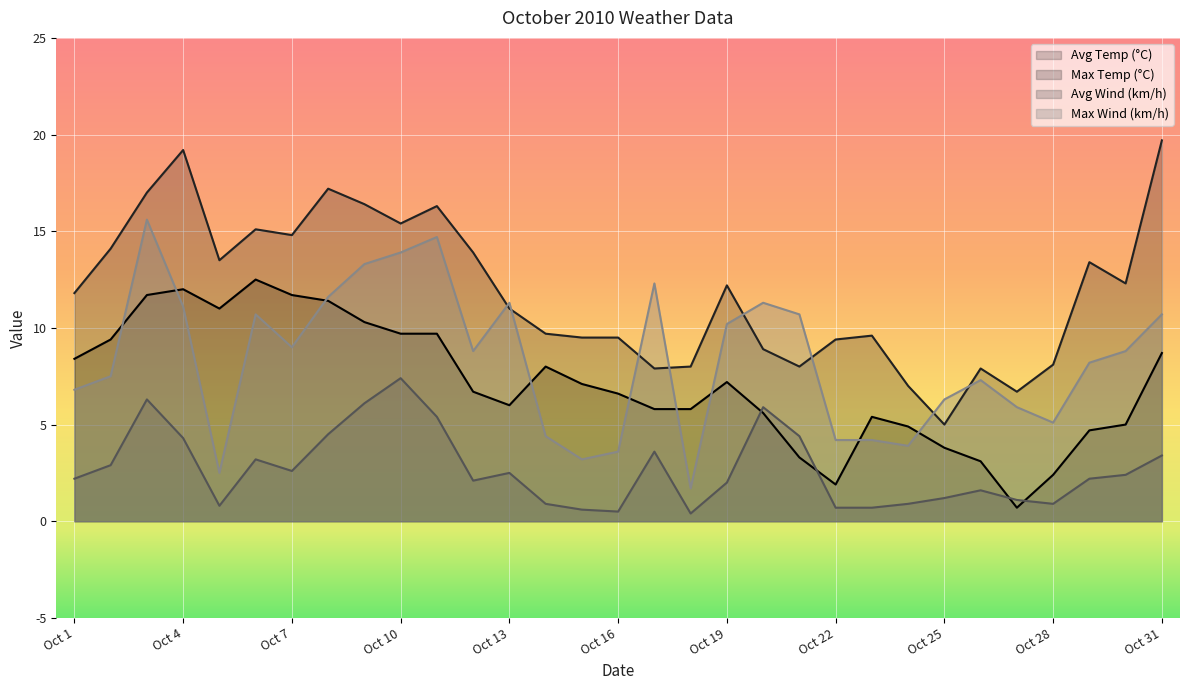

Does the chart display data point markers on the line(s)?

No